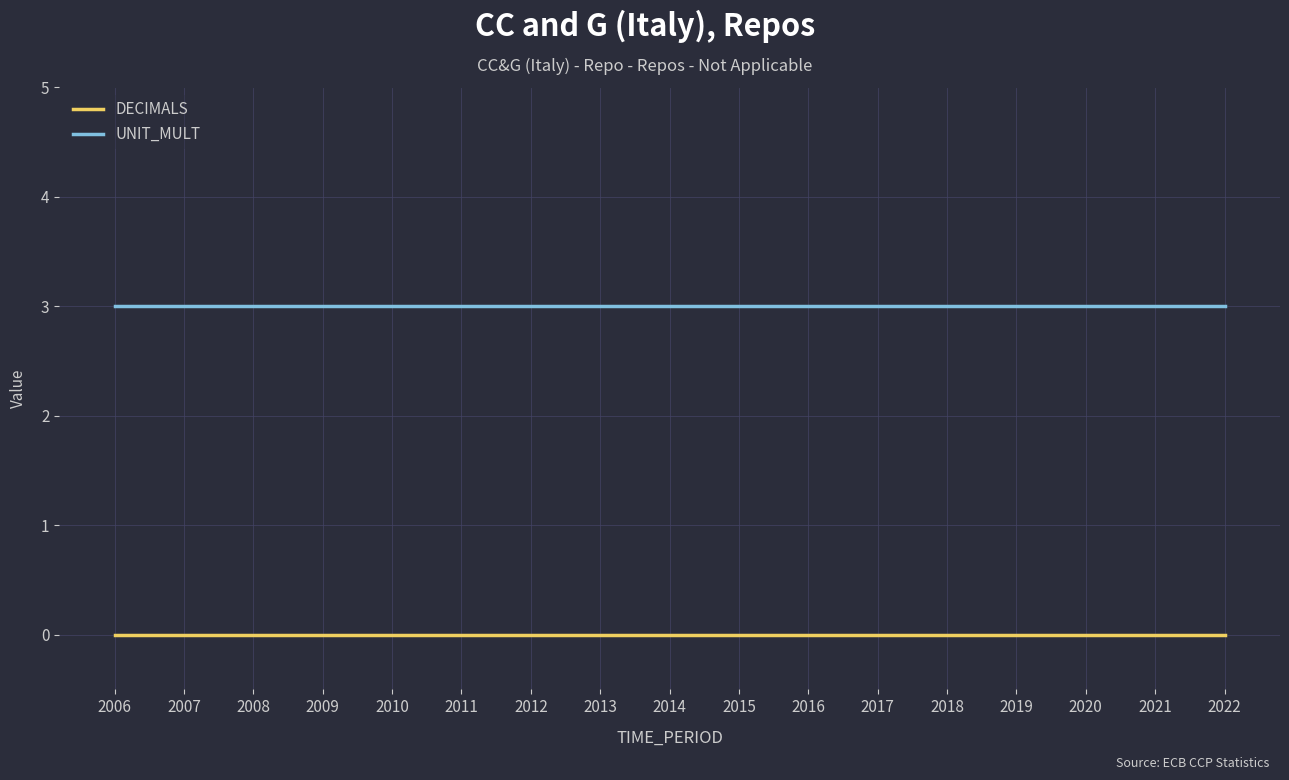

True or false: DECIMALS and UNIT_MULT intersect in this chart.

False